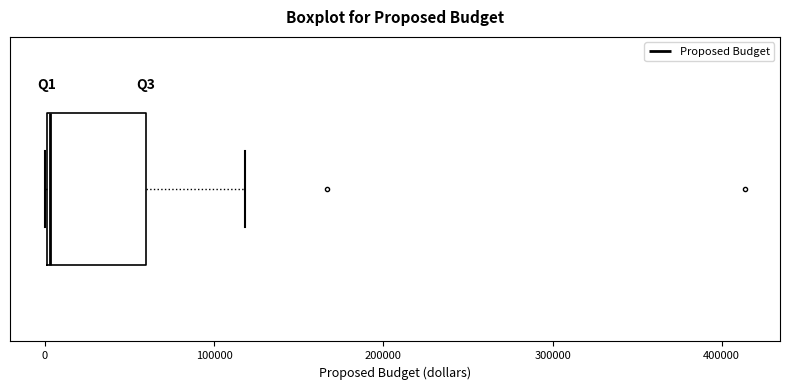

Read this box plot against the x-axis: the position of the median line, the range covered by the box, and the ends of both whiskers. The values are not printed on the chart, so give them approximately, as read against the axis.

median 0, box 0 to 60000, whiskers 0 to 120000